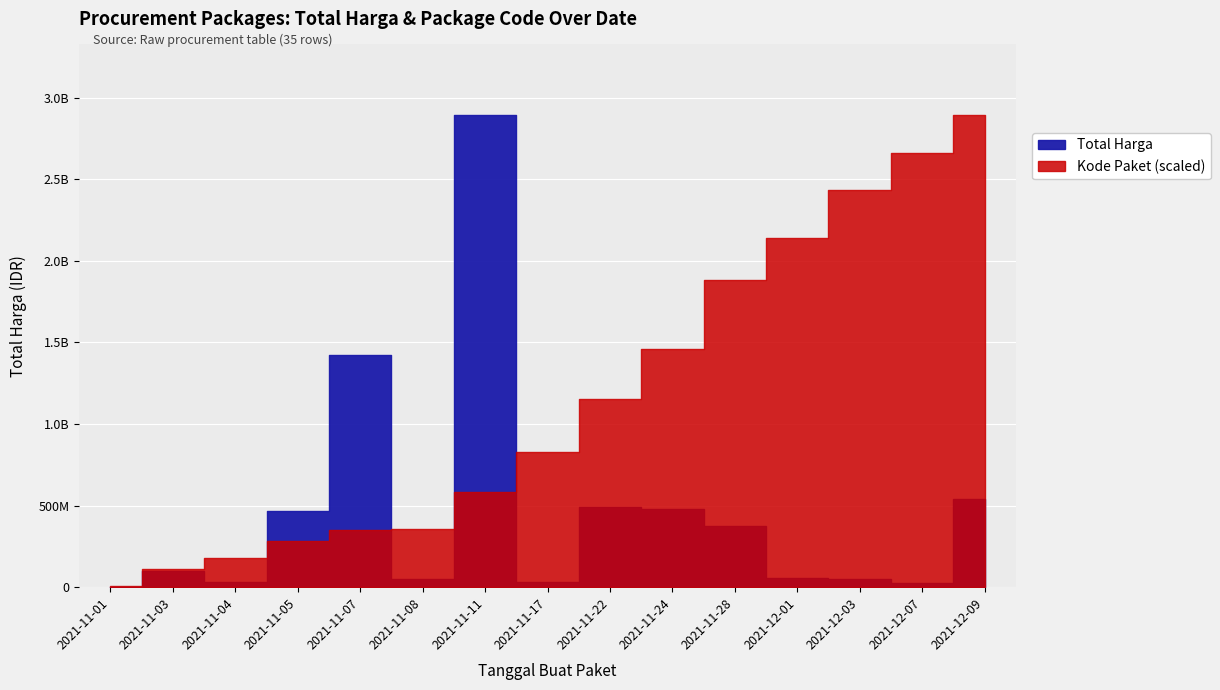

At which category does Total Harga reach its first local valley?

2021-11-04